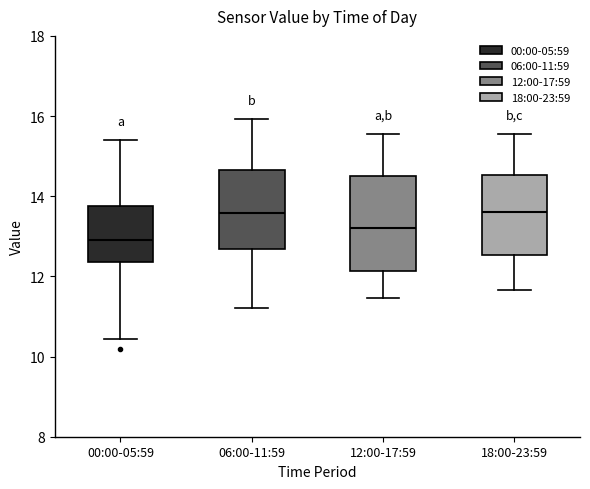

Where does the upper whisker of the box for 12:00-17:59 end on the y-axis? The values are not printed on the chart, so give them approximately, as read against the axis.

15.6